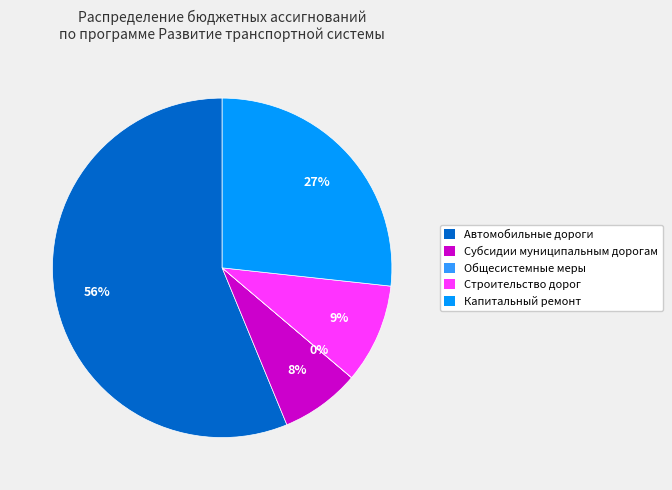

Is it true that Автомобильные дороги is 42% of the pie?

False